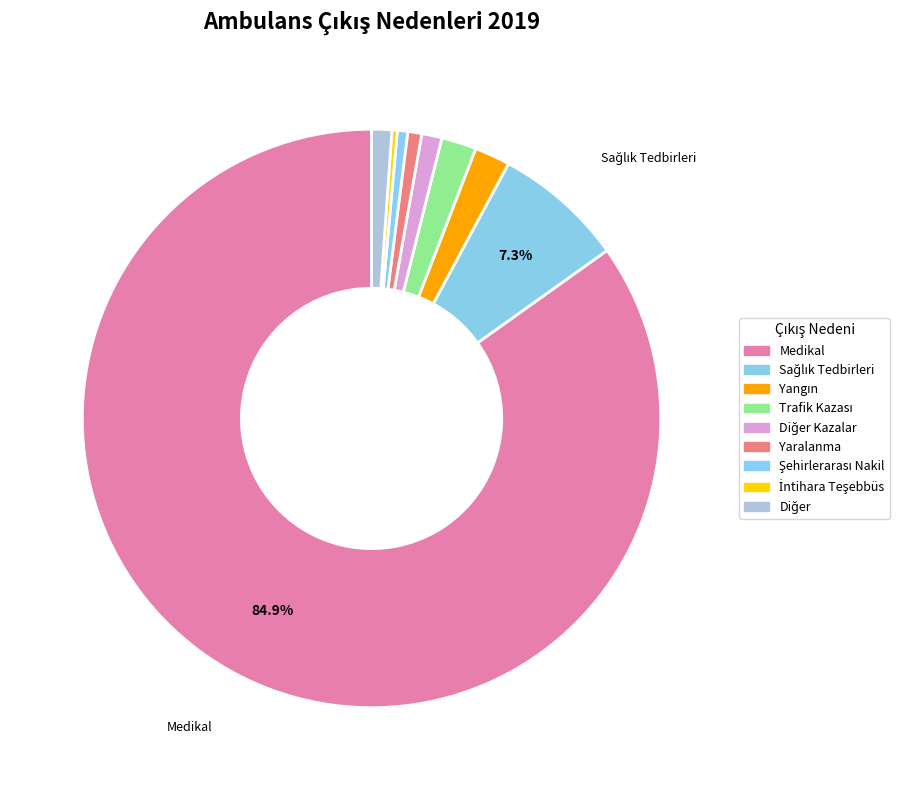

Rank the categories by value from lowest to highest.

İntihara Teşebbüs, Şehirlerarası Nakil, Yaralanma, Diğer, Diğer Kazalar, Trafik Kazası, Yangın, Sağlık Tedbirleri, Medikal